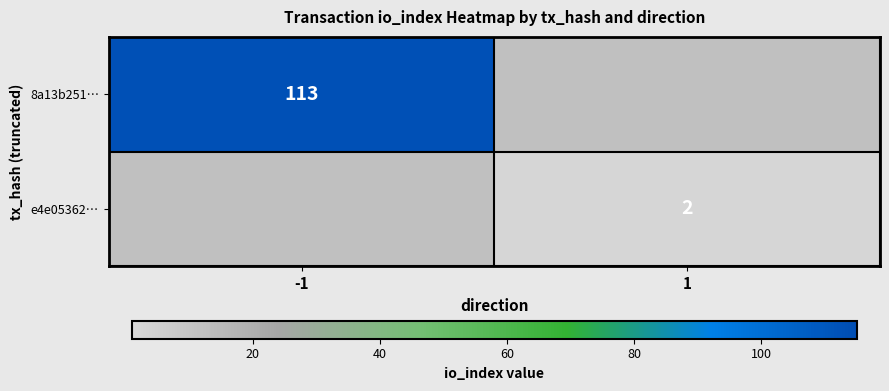

Between -1 and 1, which is larger?

-1